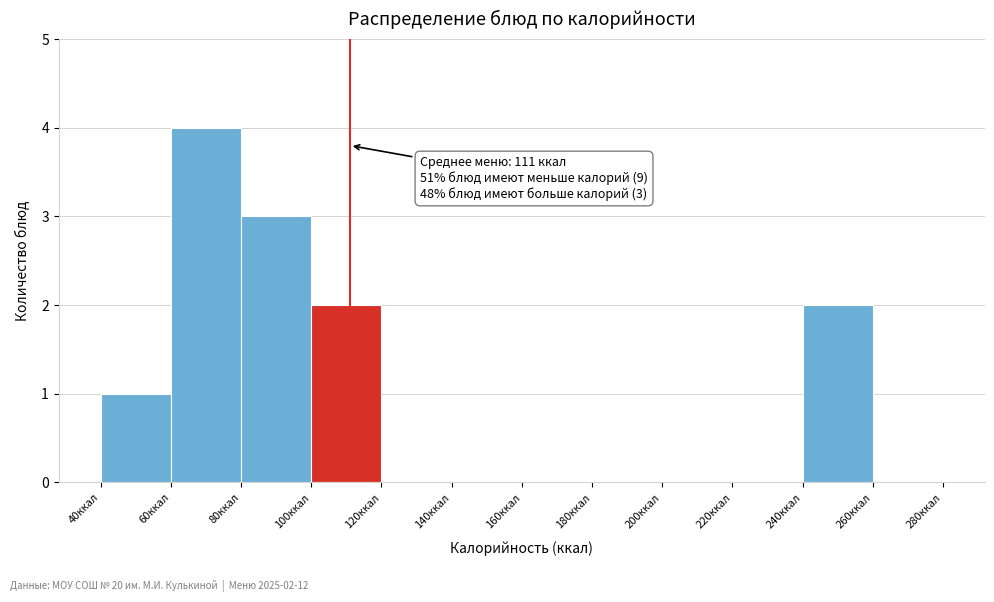

Over which range of the x-axis is the bar tallest?

60 to 80